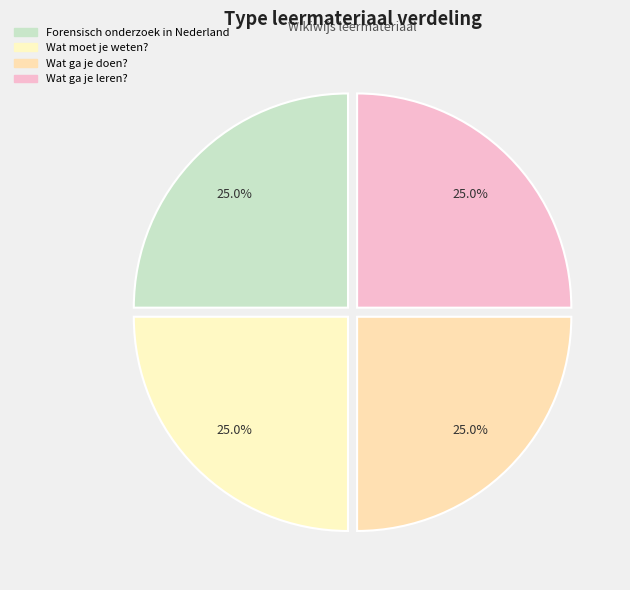

Which category has the biggest portion of the pie?

Wat ga je leren?